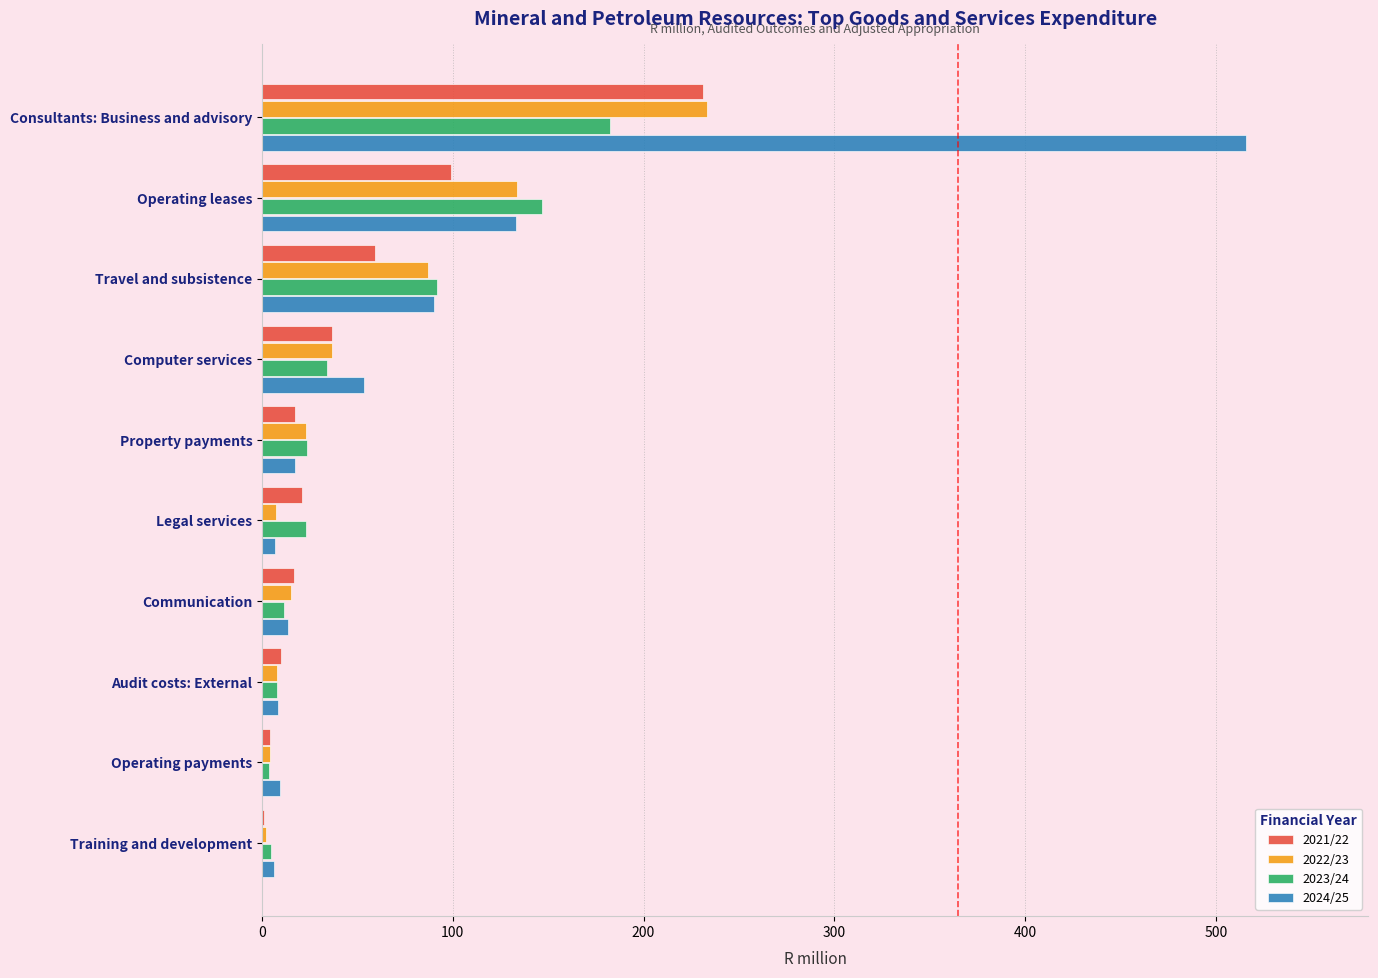

What is the sum of the 2021/22 values at Operating leases and Consultants: Business and advisory?

330.2